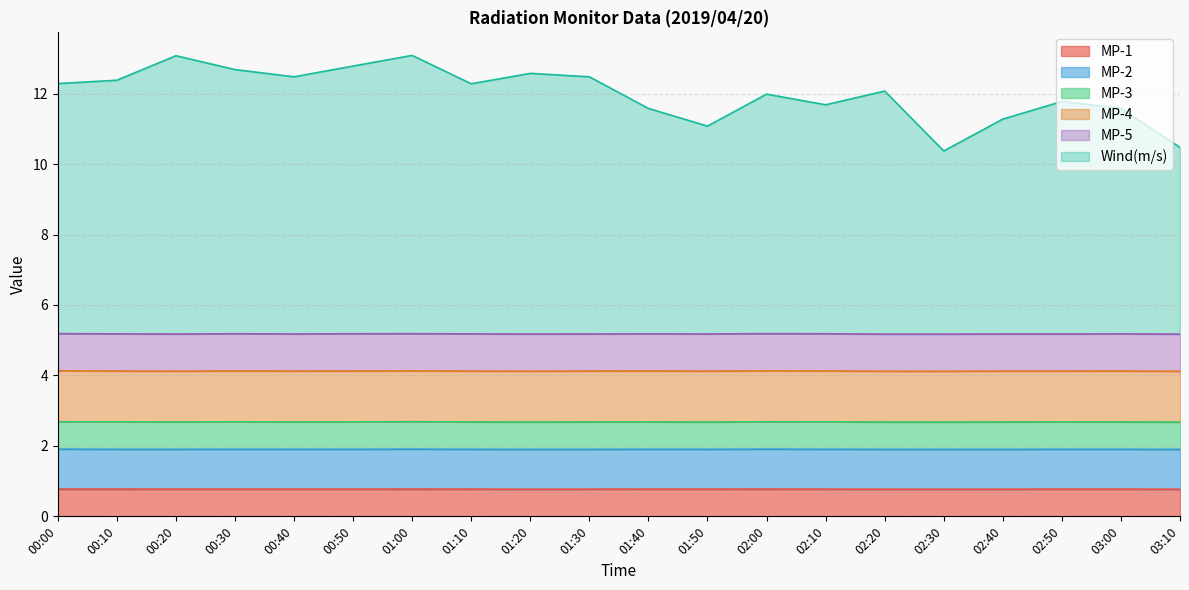

How many categories are shown in the chart?

20